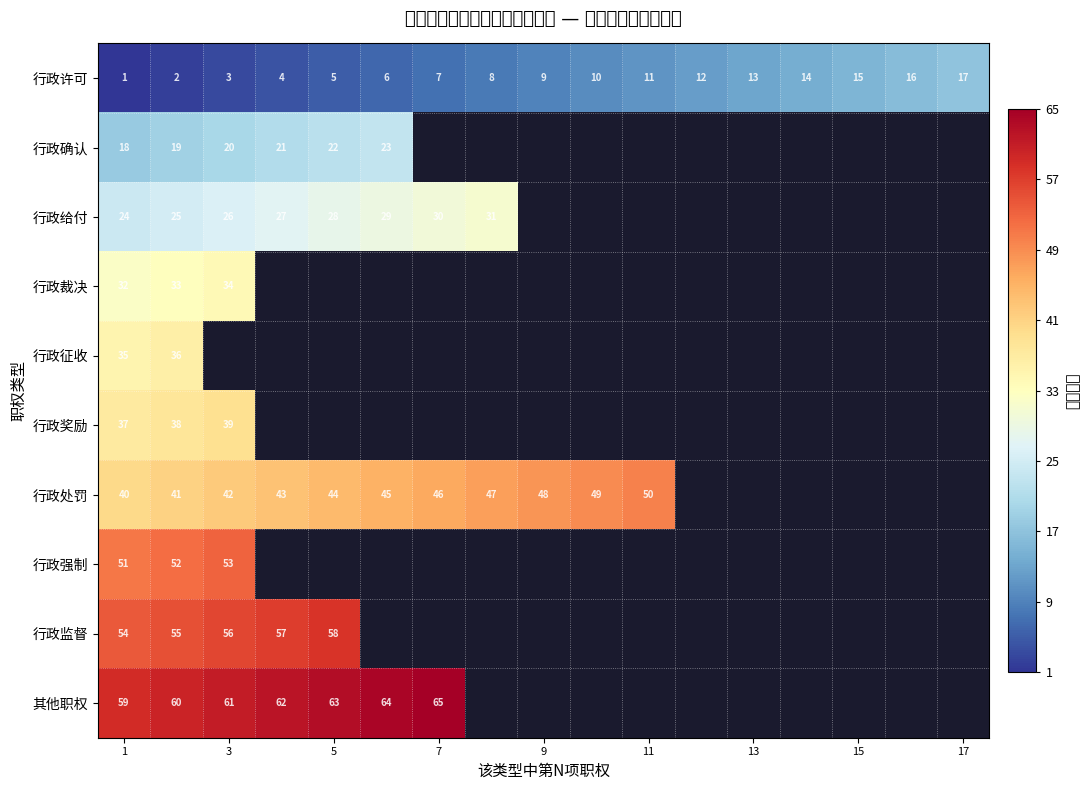

Is it true that 其他职权 equals 13 at 1?

False